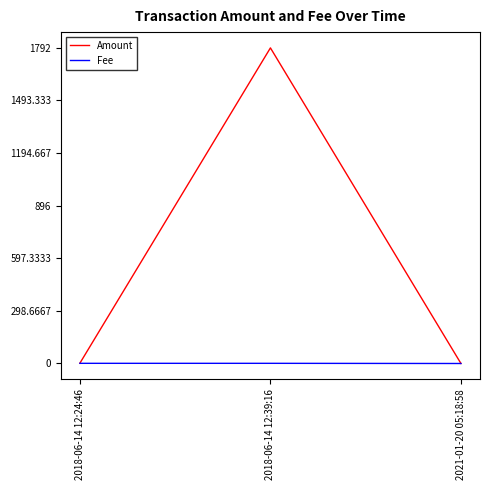

What is the difference between the highest and lowest values at 2018-06-14 12:39:16?

1791.0